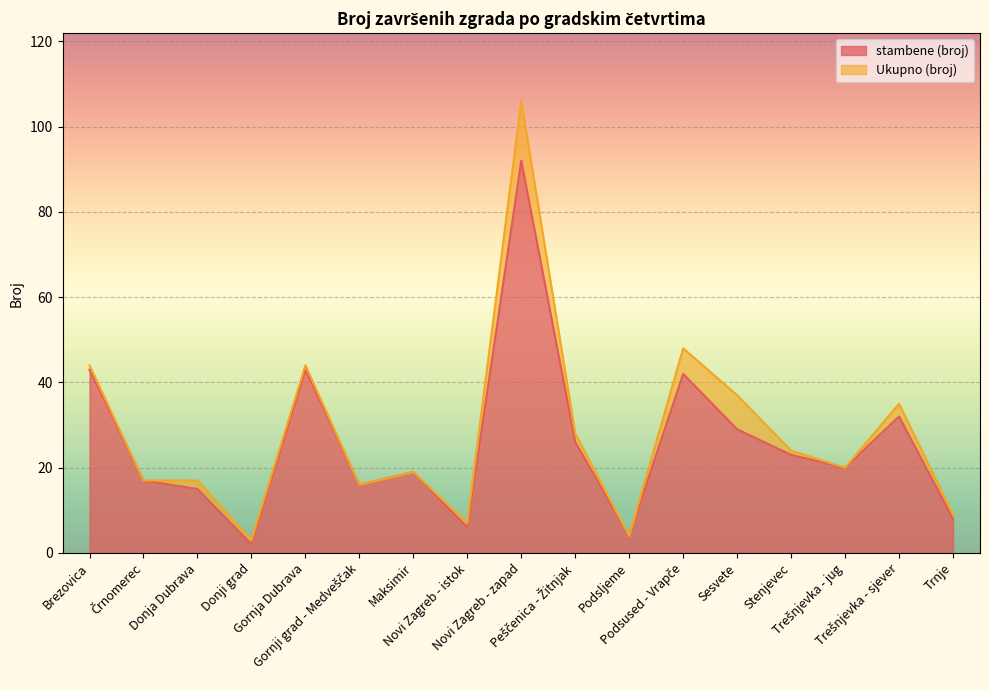

What is the spread (max minus min) of values at Trnje?

1